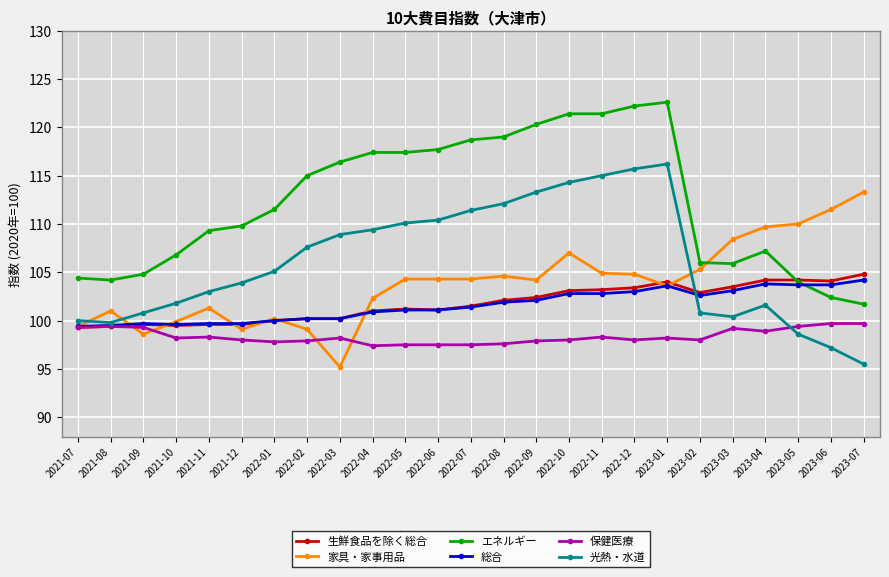

True or false: エネルギー and 光熱・水道 cross at least once.

False